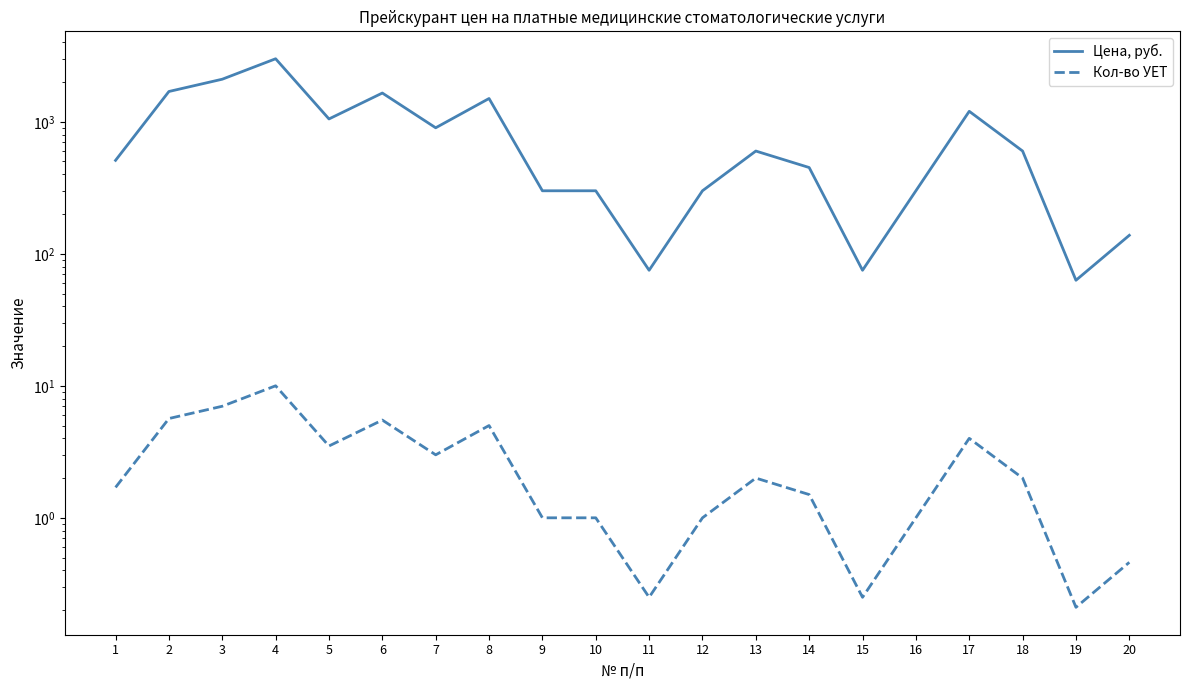

Reading left to right, what are all the values shown in this chart?

Цена, руб.: 510.0	1695.0	2100.0	3000.0	1050.0	1650.0	900.0	1500.0	300.0	300.0	75.0	300.0	600.0	450.0	75.0	300.0	1200.0	600.0	63.0	138.0
Кол-во УЕТ: 1.7	5.7	7.0	10.0	3.5	5.5	3.0	5.0	1.0	1.0	0.2	1.0	2.0	1.5	0.2	1.0	4.0	2.0	0.2	0.5